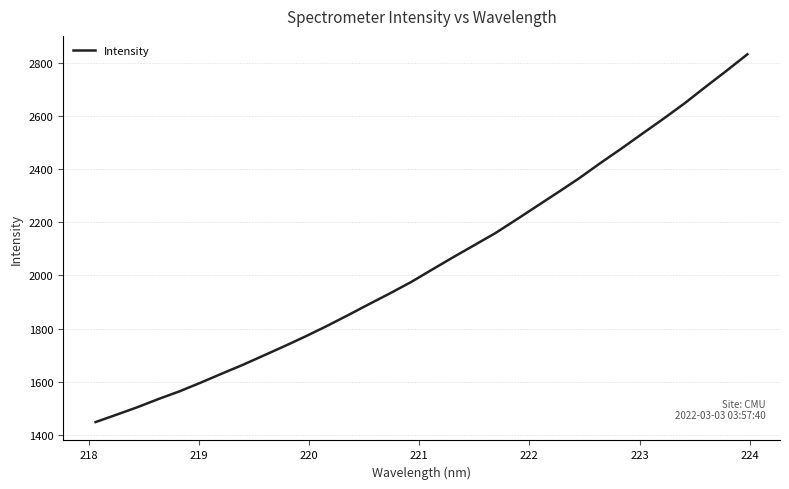

What is the maximum value shown in the chart?

2832.8